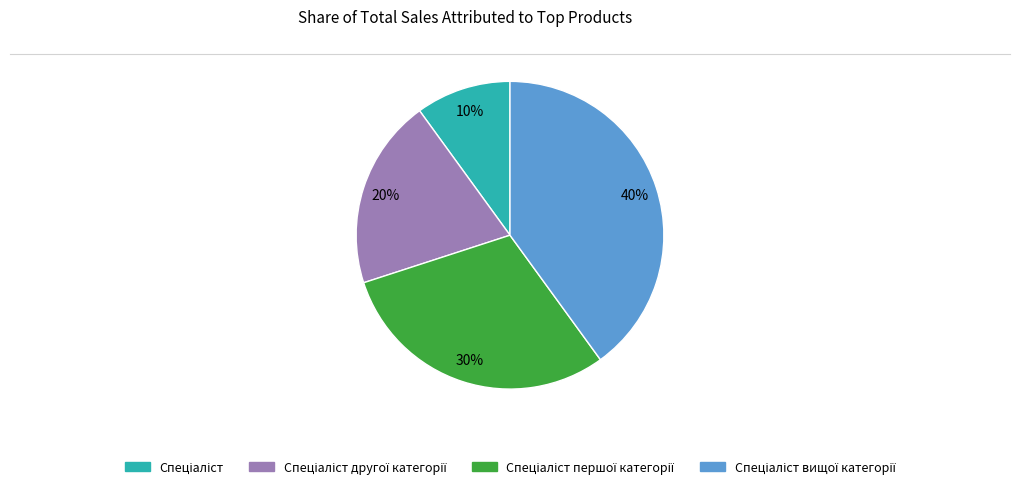

Does any single category account for the majority?

No